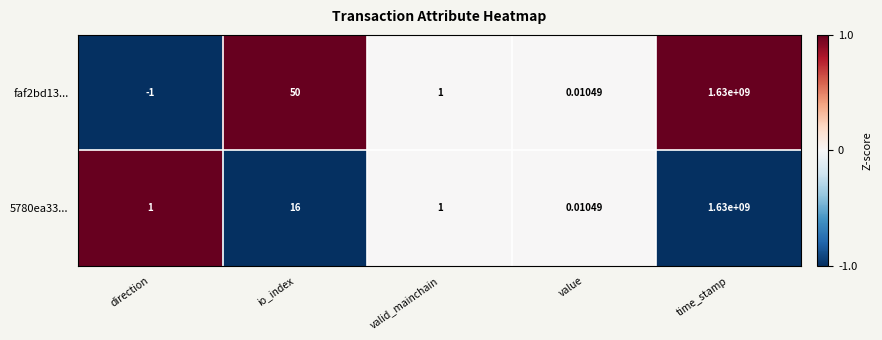

At which category is the sum across all series the highest?

time_stamp